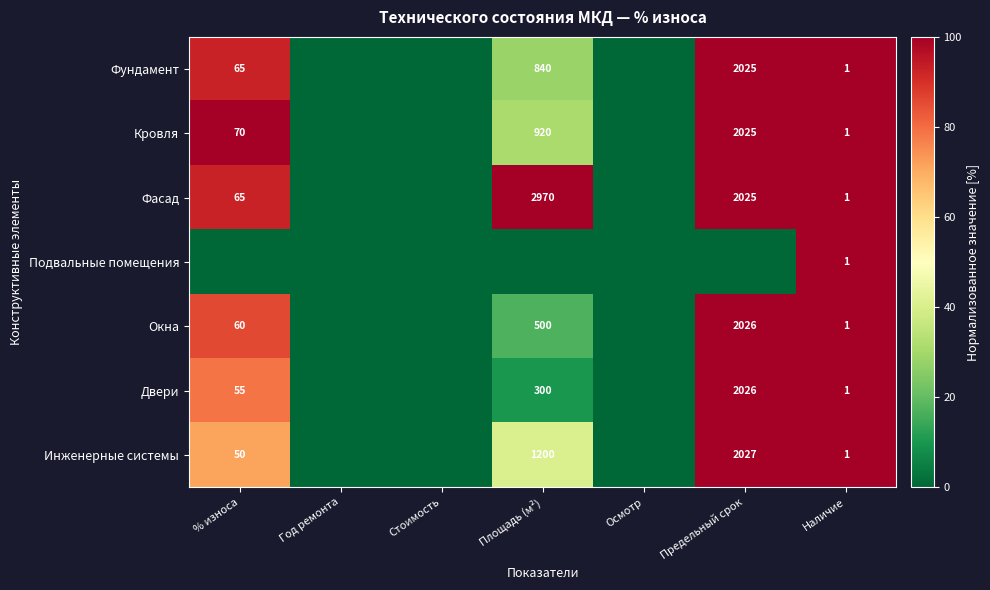

Is it true that Окна equals 81 at % износа?

False